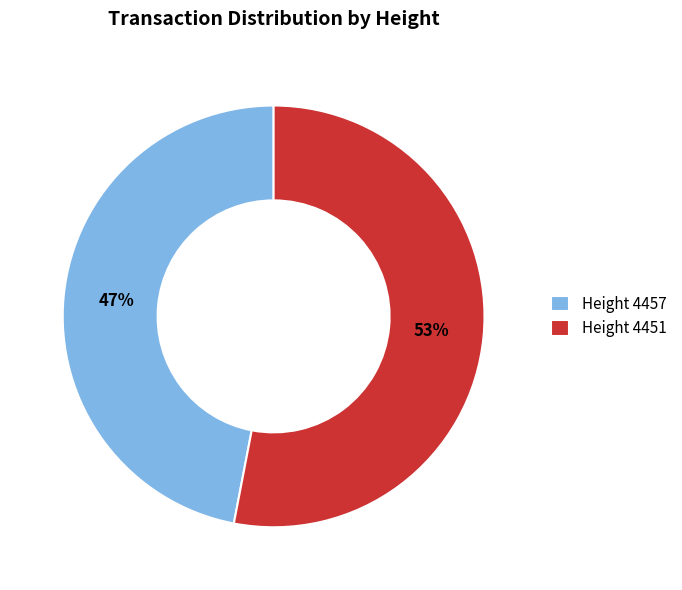

Which category has the biggest portion of the pie?

Height 4451